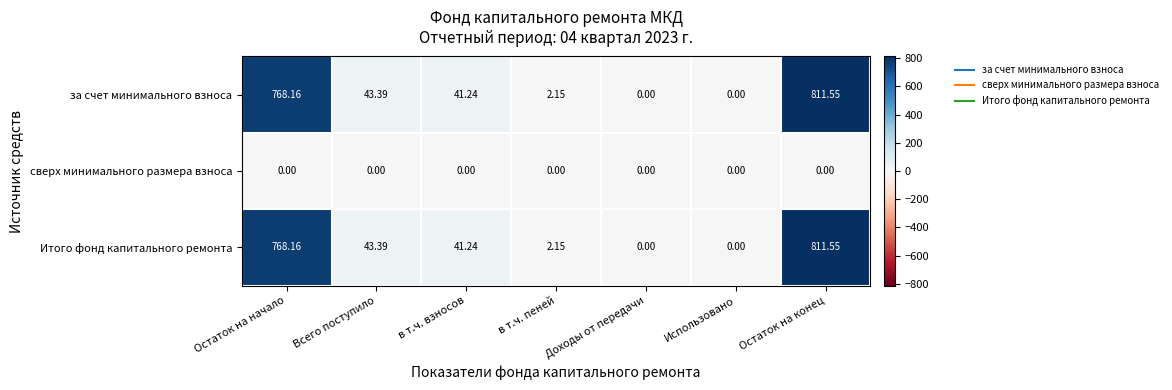

At which category does the chart reach its peak across all series?

Остаток на конец